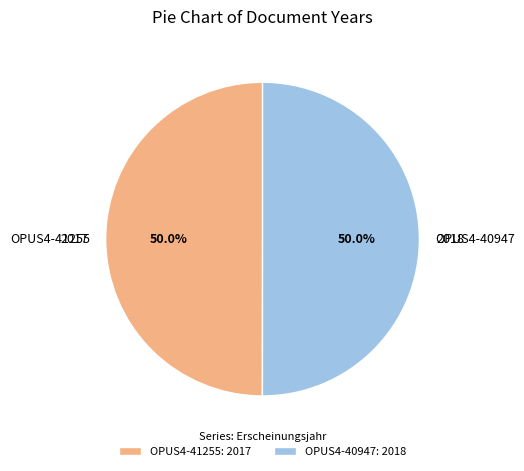

What is the ratio of the value at OPUS4-41255 to the value at OPUS4-40947?

1.0